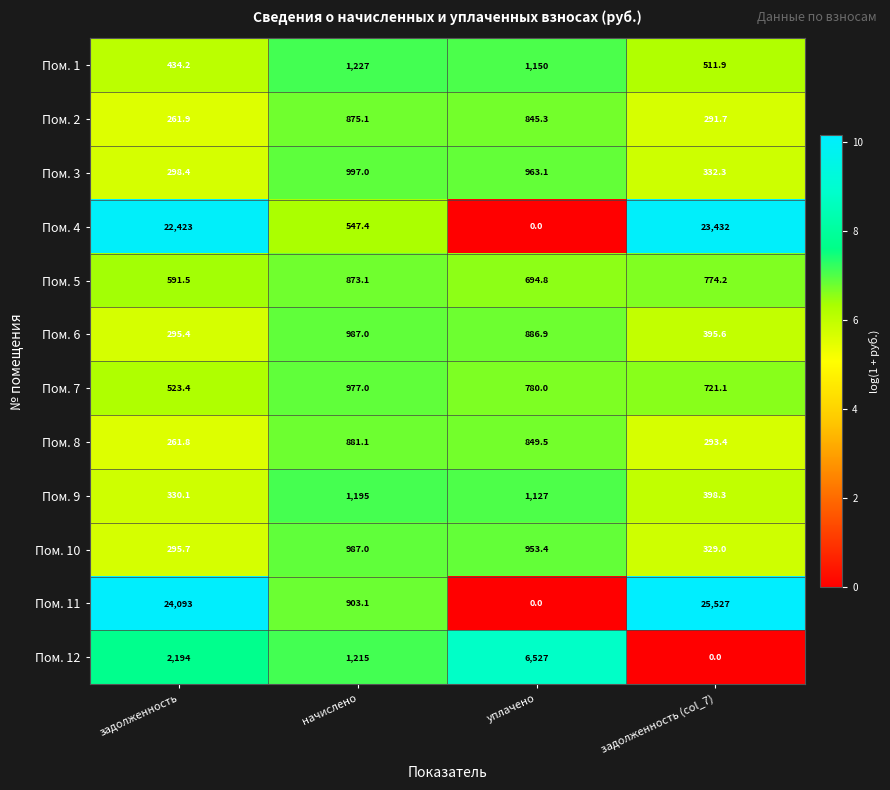

Which series changed the most between задолженность and уплачено?

Пом. 11